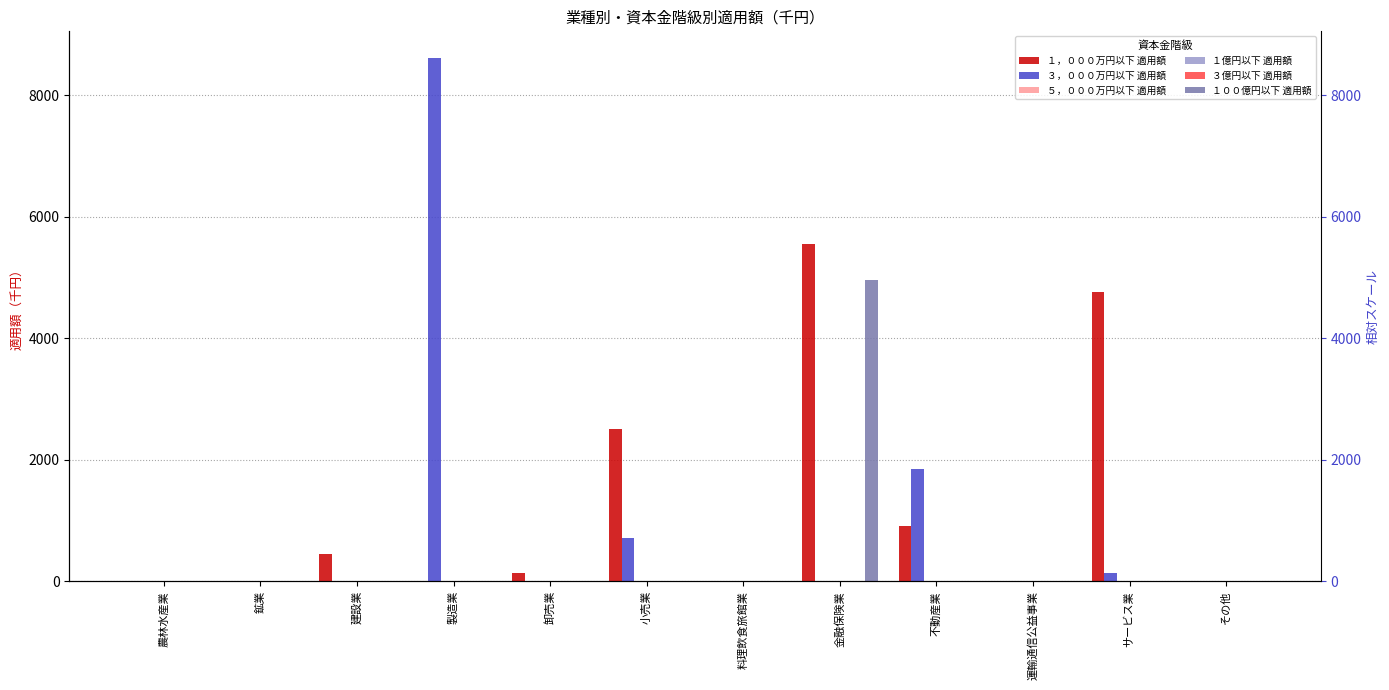

How many bars are there in total?

72